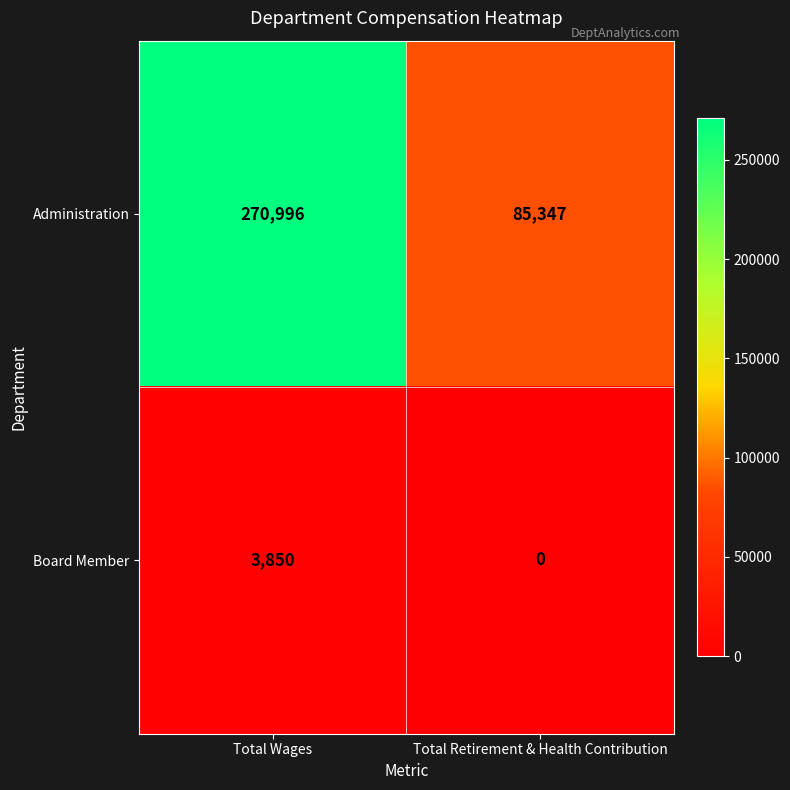

At which label is Administration closest to 178171?

Total Retirement & Health Contribution